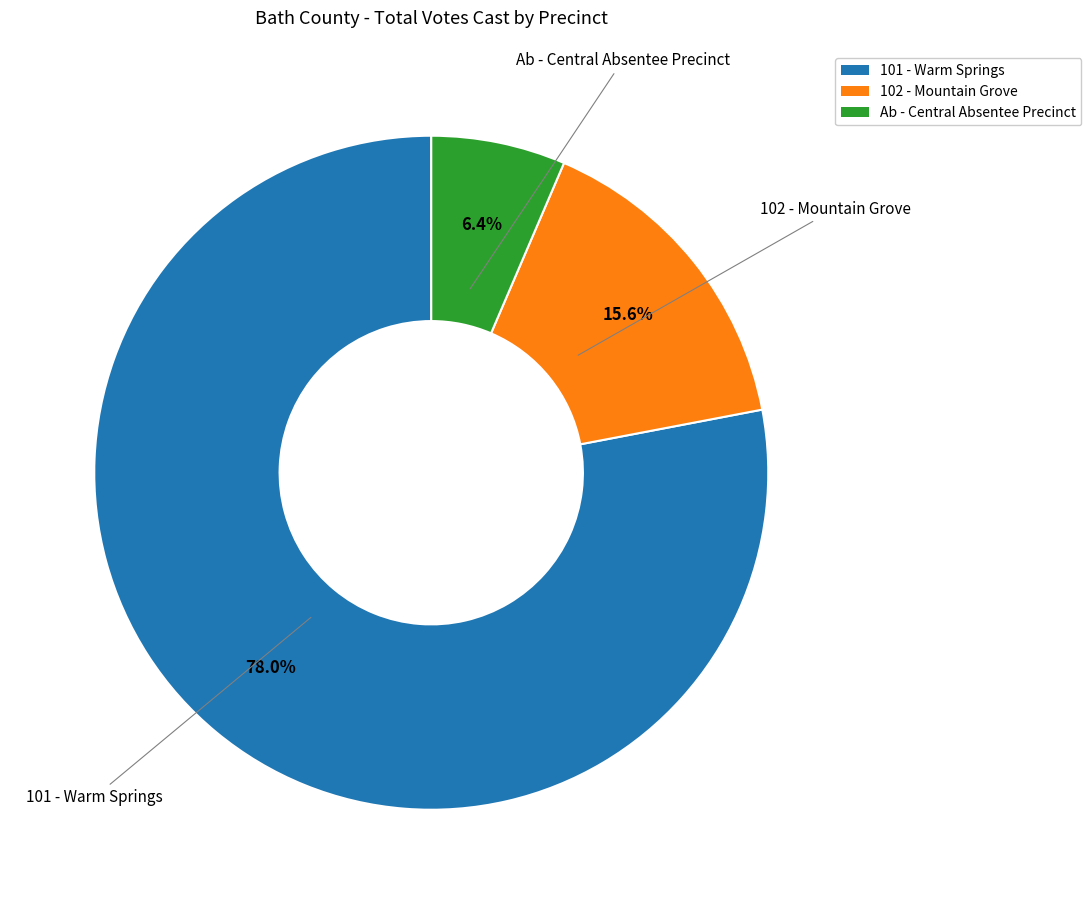

Is there any slice that represents more than half of the pie?

Yes